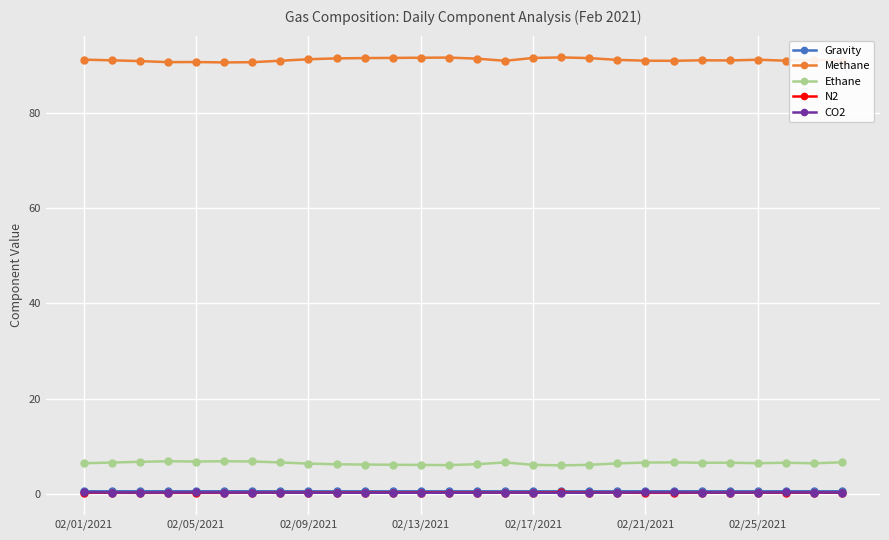

True or false: CO2 has more than 0 points higher than both neighbors.

True